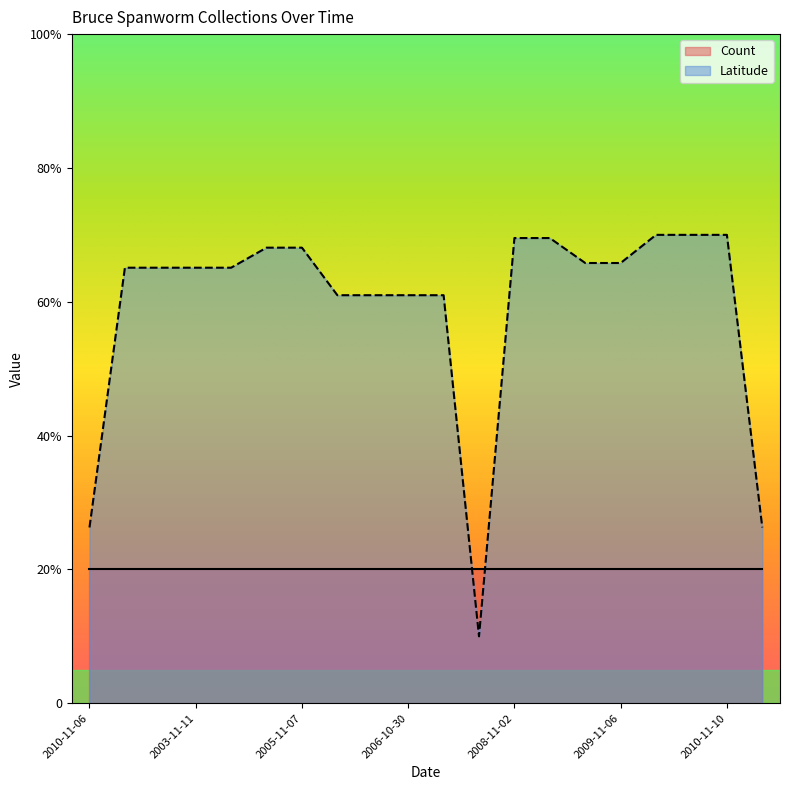

Reading left to right, list all the values displayed in this chart.

26.3	65.1	65.1	65.1	65.1	68.1	68.1	61.0	61.0	61.0	61.0	10.0	69.5	69.5	65.8	65.8	70.0	70.0	70.0	26.3